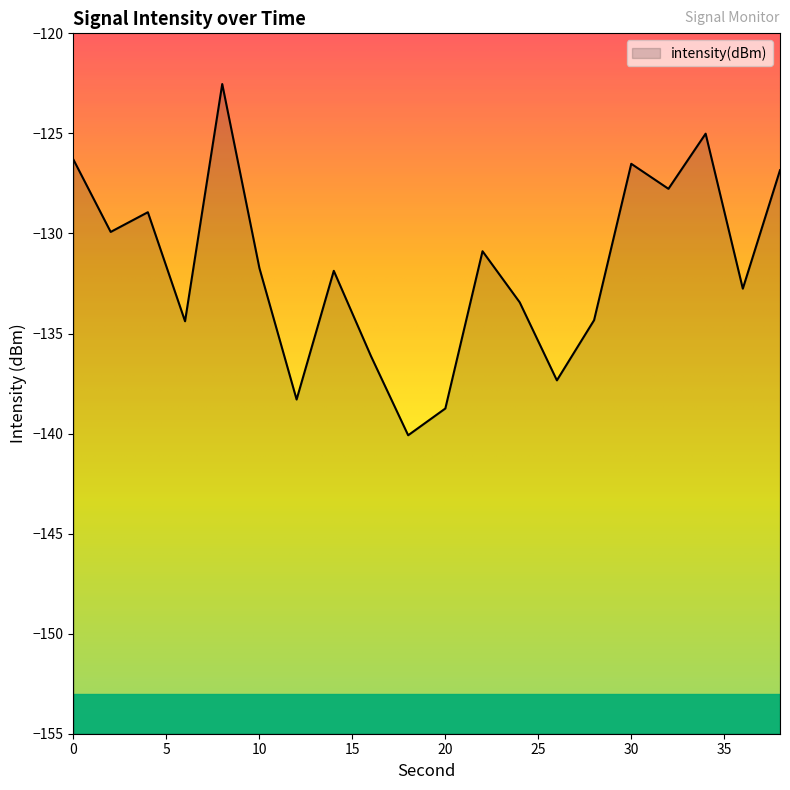

How many lines are shown in the chart?

1